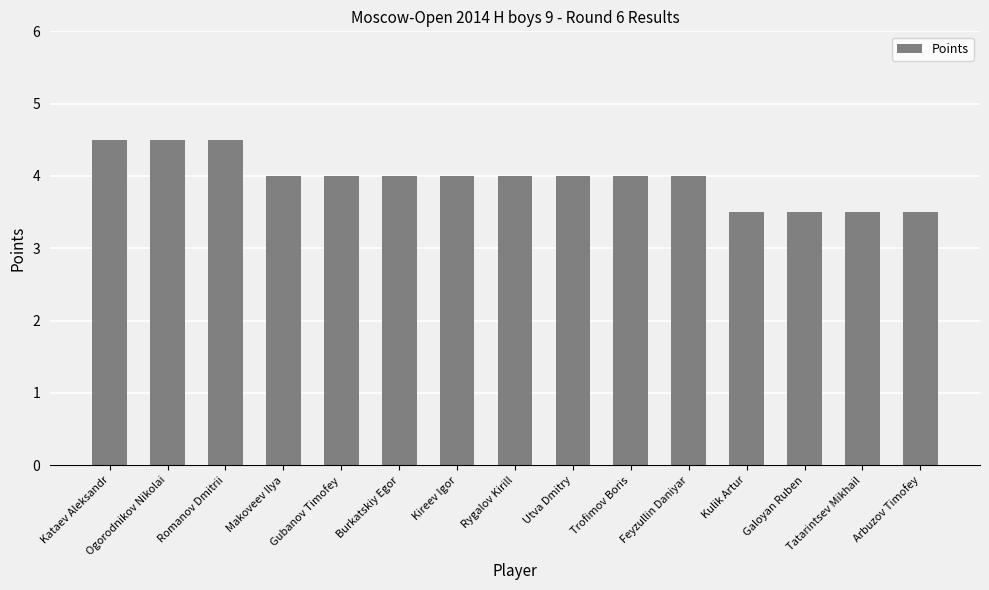

What is the label of the 5th bar from the left?

Gubanov Timofey